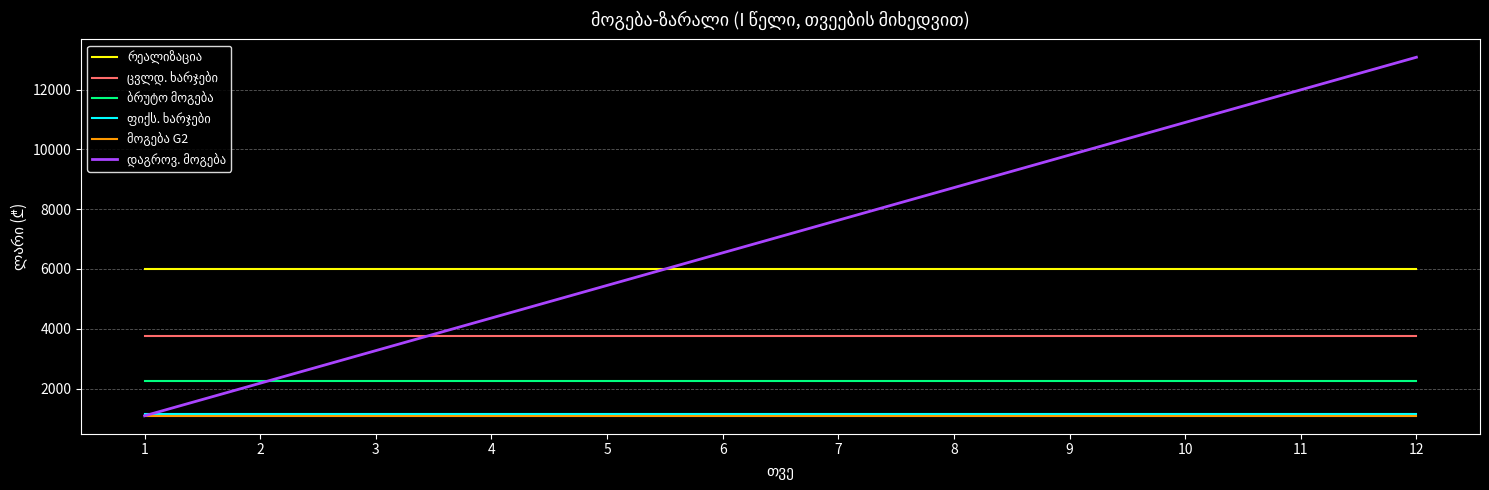

What is the spread (max minus min) of values at 7?

6540